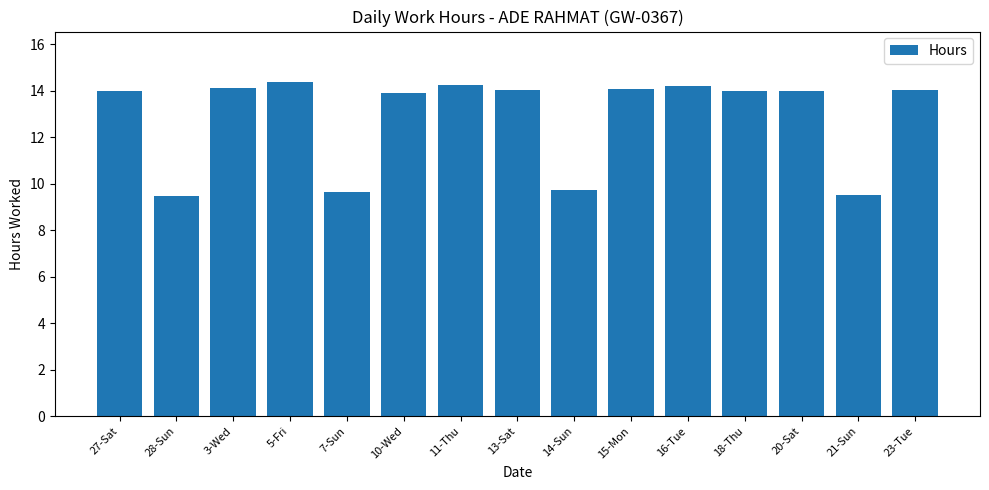

What is the difference between the maximum and minimum values?

4.9